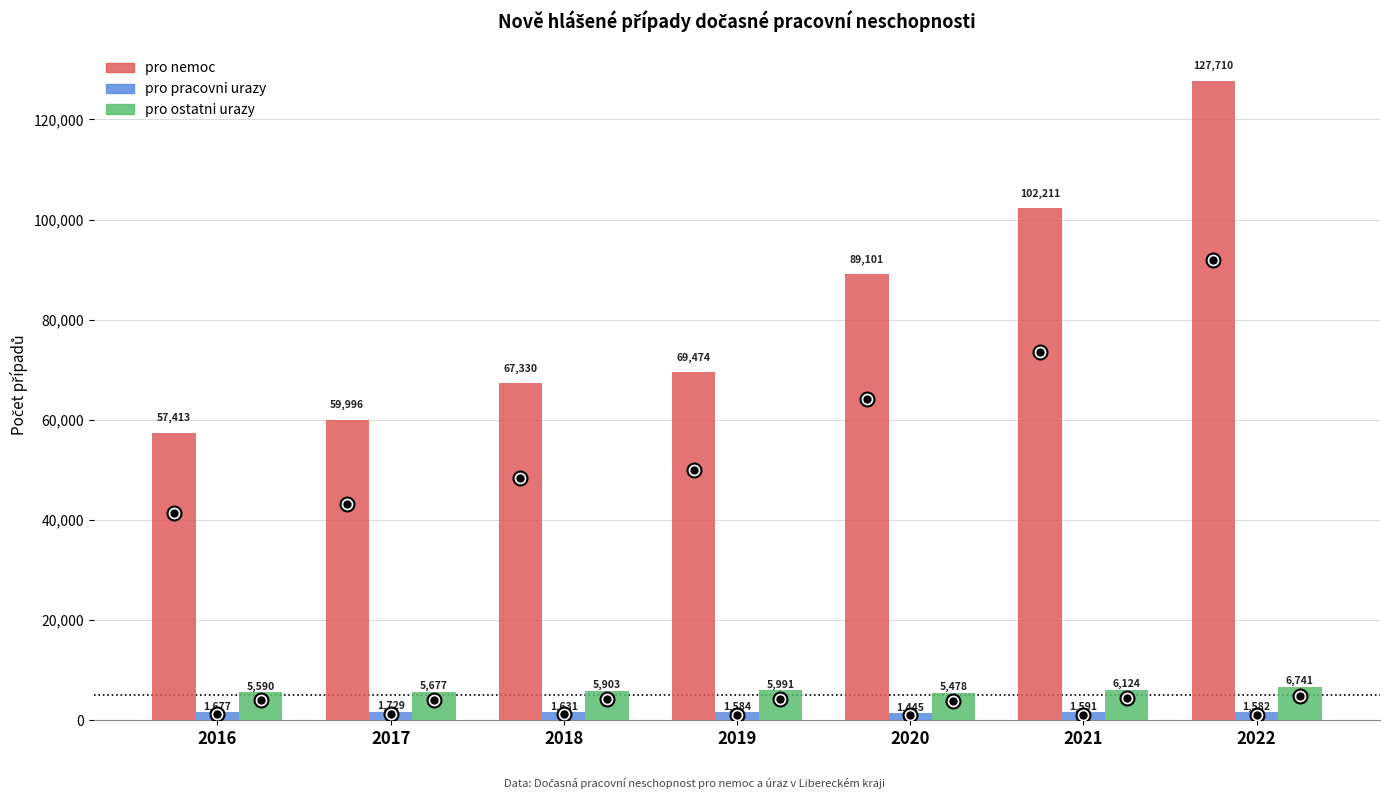

Which category has the highest value in the pro ostatni urazy series?

2022